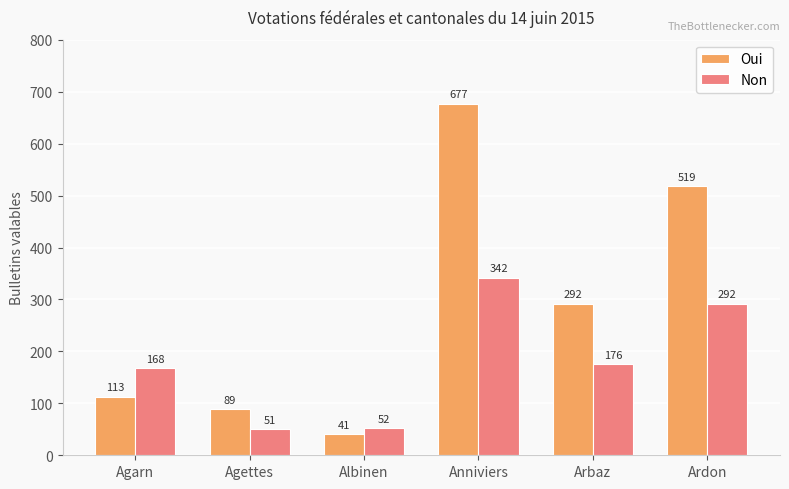

What is the difference between the Non values at Albinen and Anniviers?

290